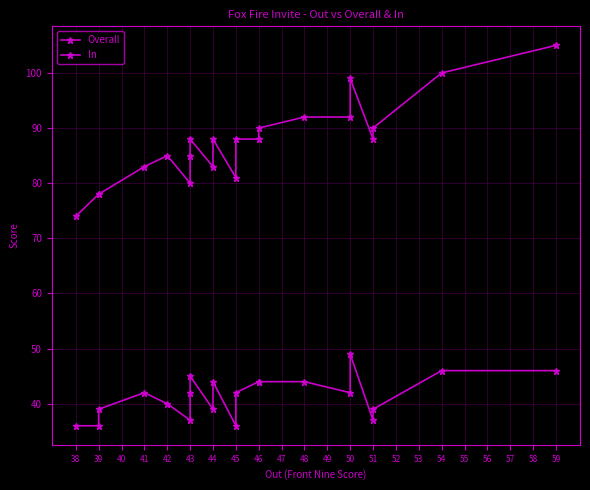

True or false: In has more than 1 points higher than both neighbors.

True